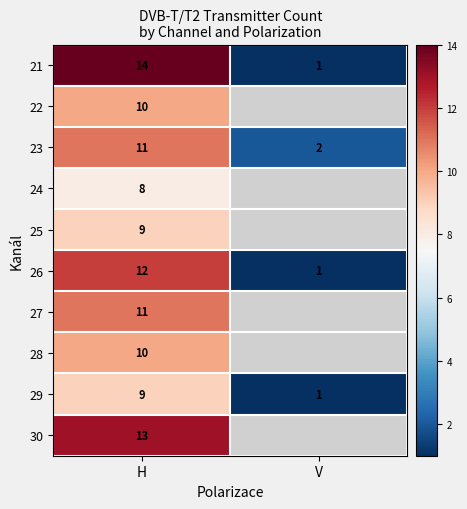

At which category is the sum across all series the highest?

H